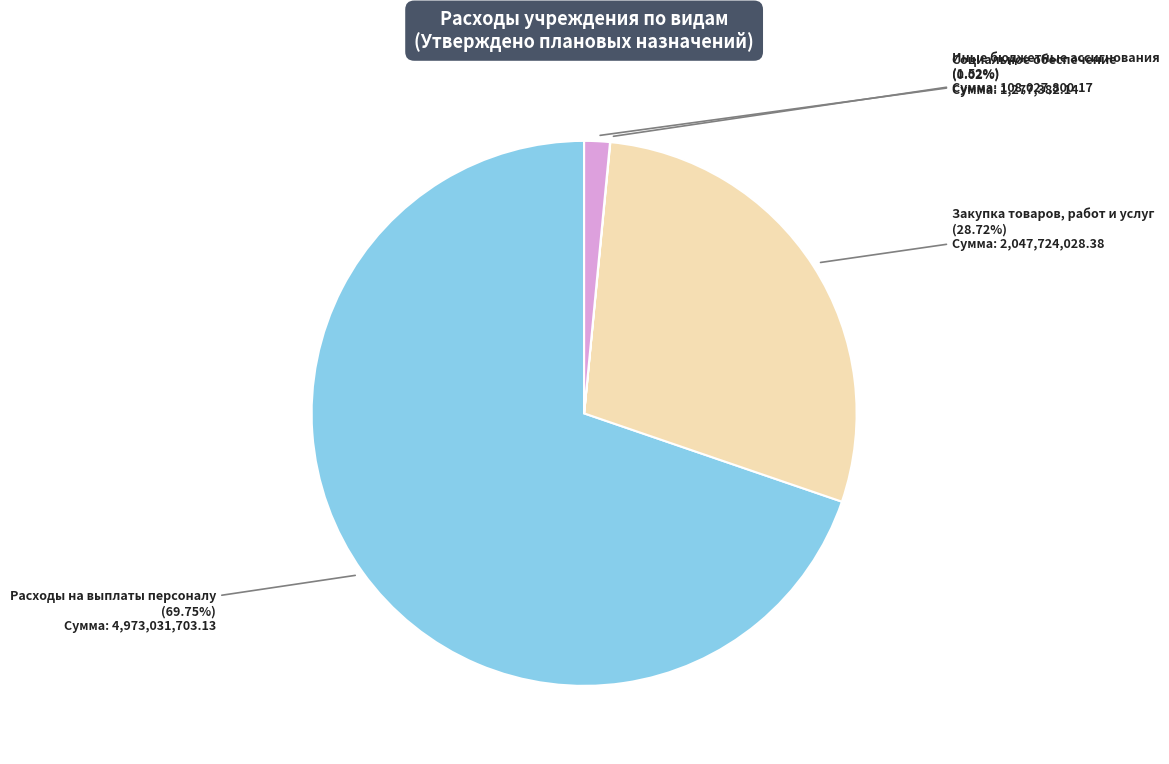

Is the sum of Закупка товаров, работ и услуг and Иные бюджетные ассигнования greater than half?

No